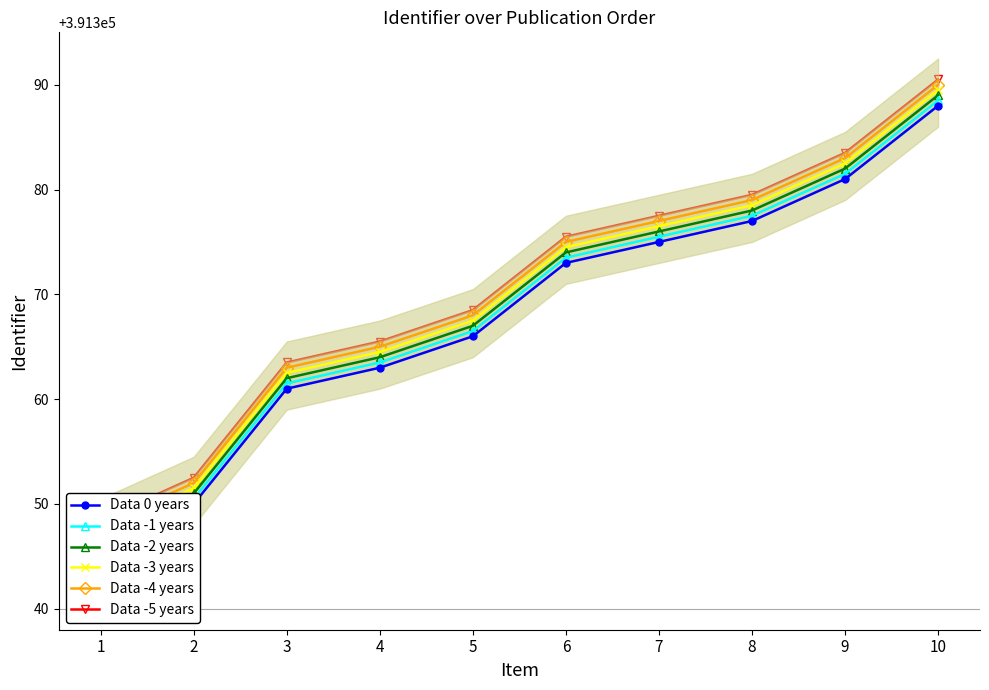

What are all the series names shown in the legend?

Data 0 years, Data -1 years, Data -2 years, Data -3 years, Data -4 years, Data -5 years